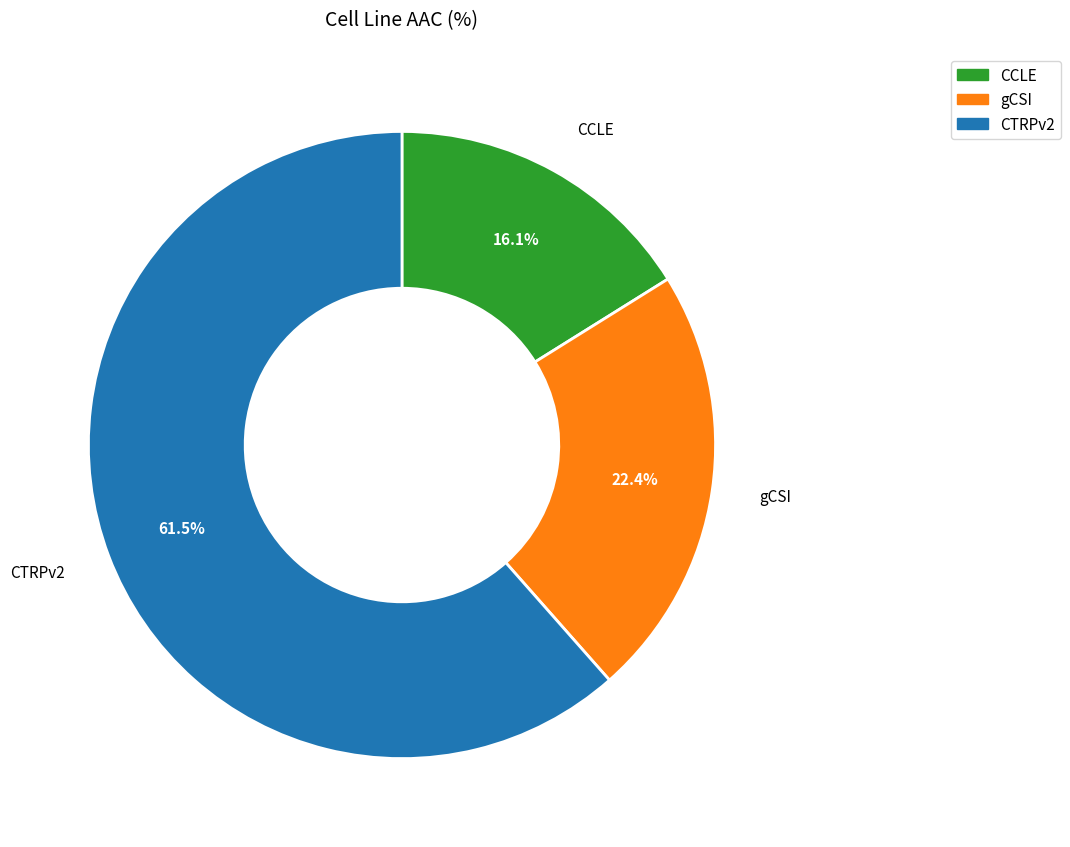

Which category accounts for the majority?

CTRPv2